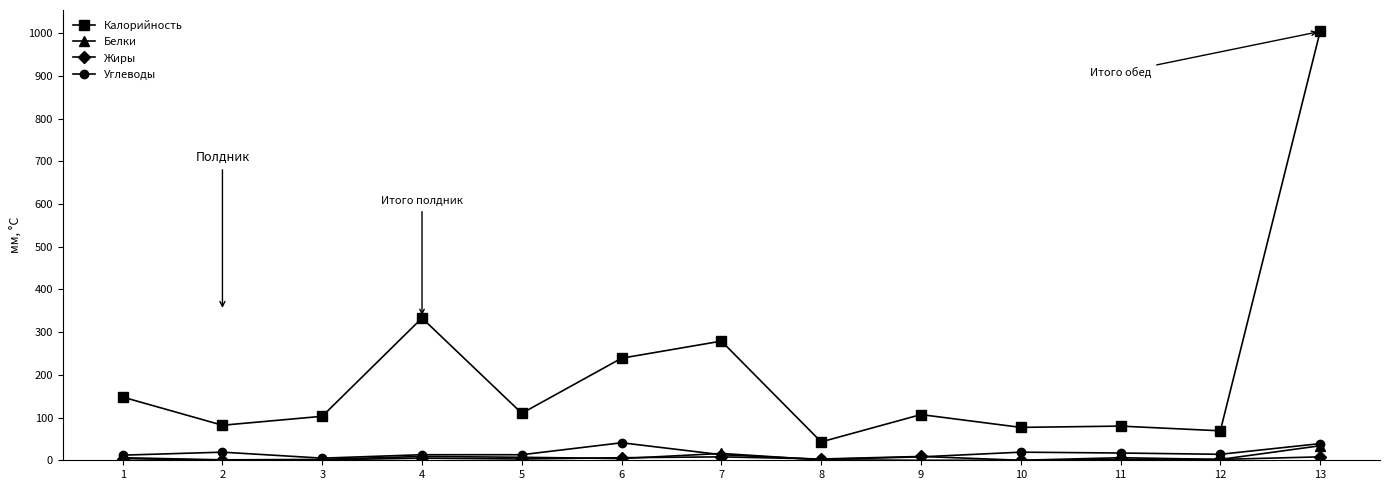

What is the maximum value for Белки?

34